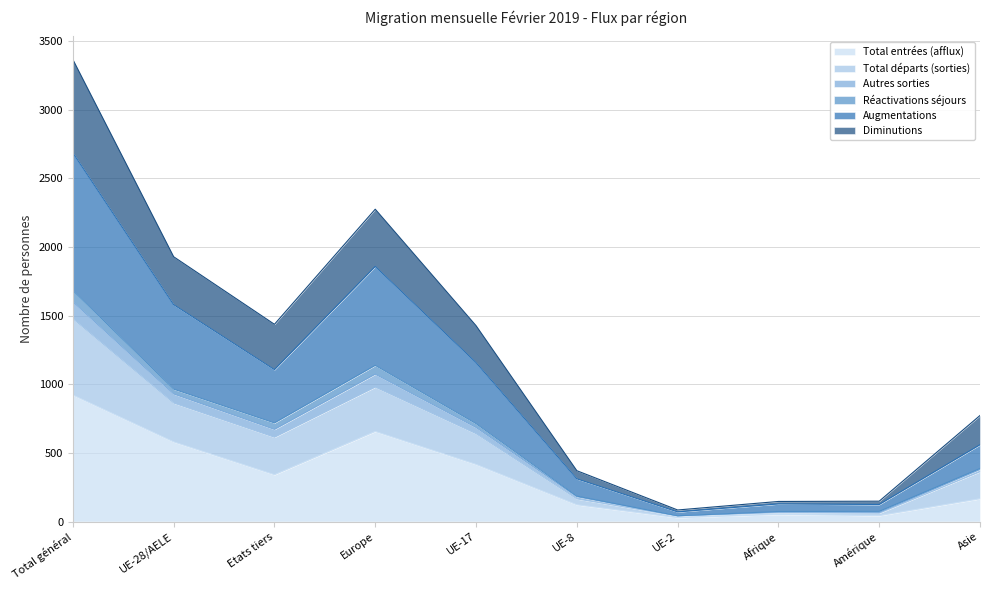

What is the highest value of the Total entrées (afflux) series?

921